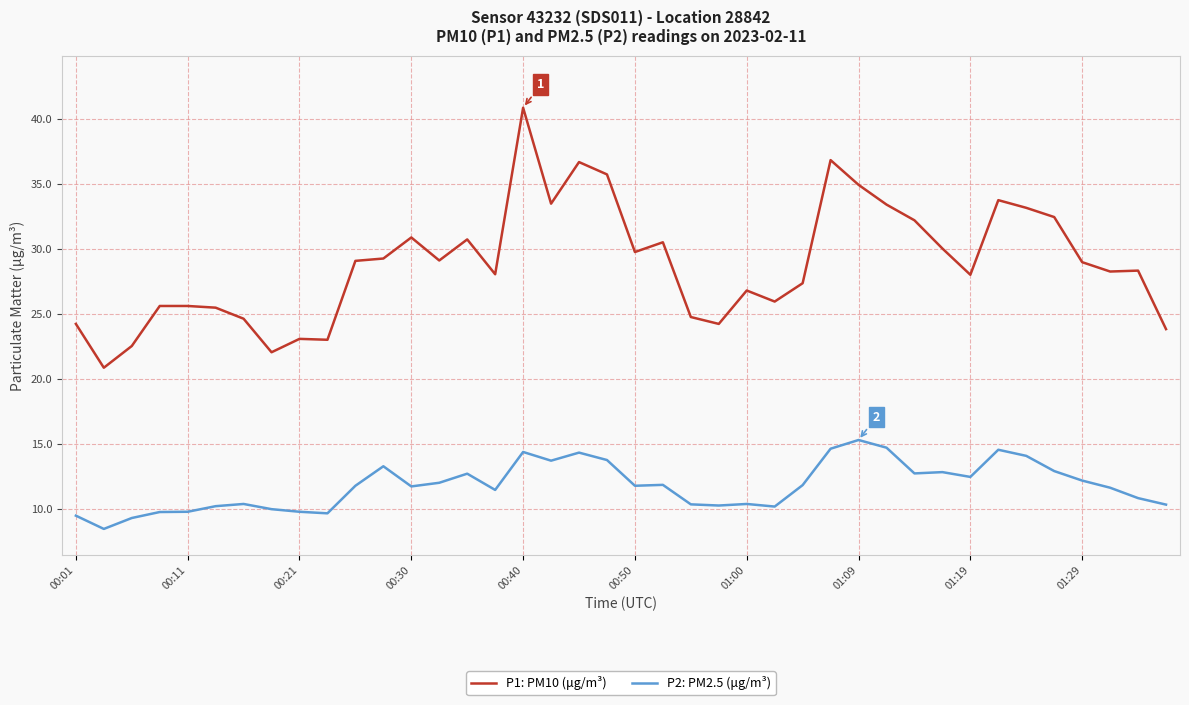

What is the difference between the maximum and minimum values in the P1: PM10 (μg/m³) series?

20.0